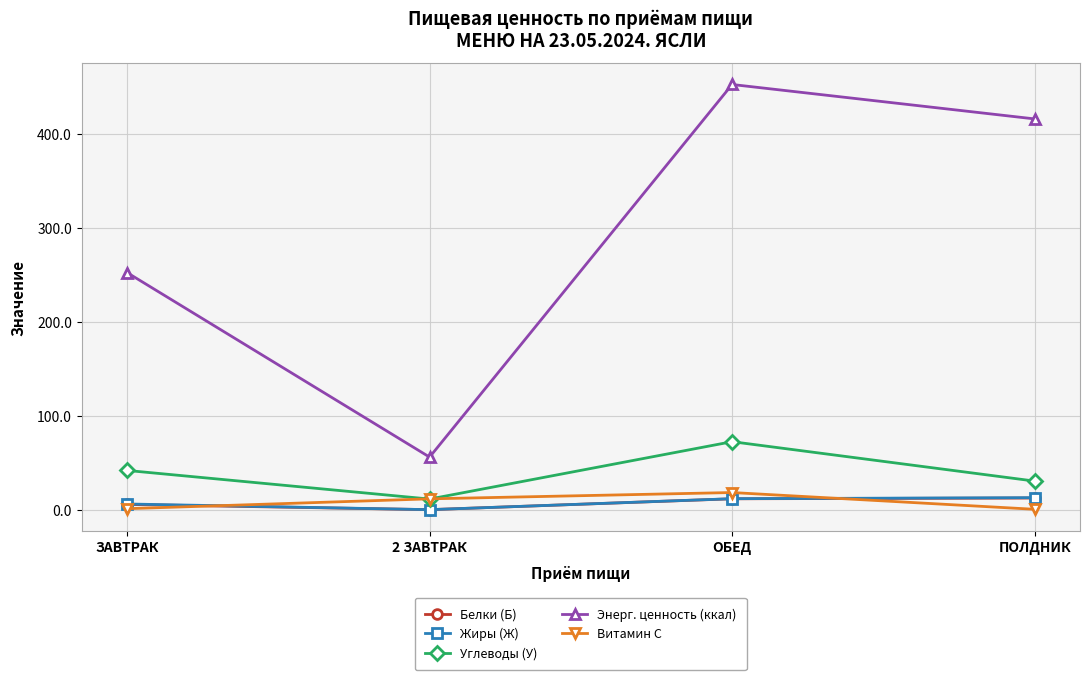

Where do Витамин С and Жиры (Ж) first cross each other?

ЗАВТРАК and 2 ЗАВТРАК